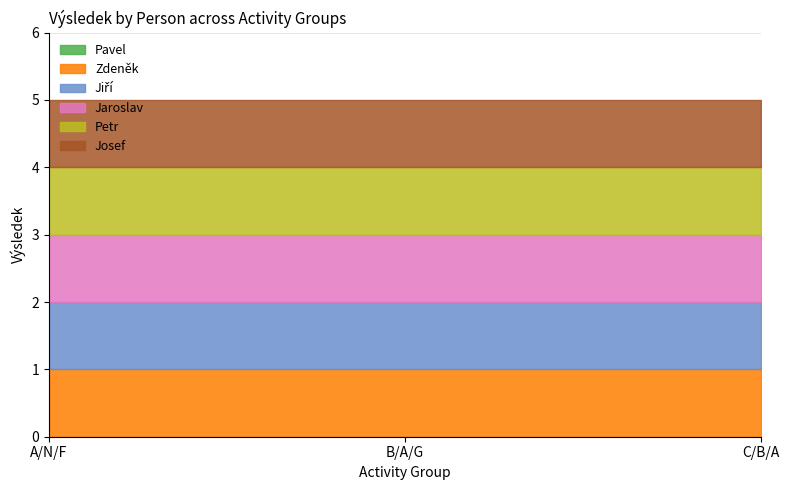

Which series changed the most between A/N/F and C/B/A?

Pavel